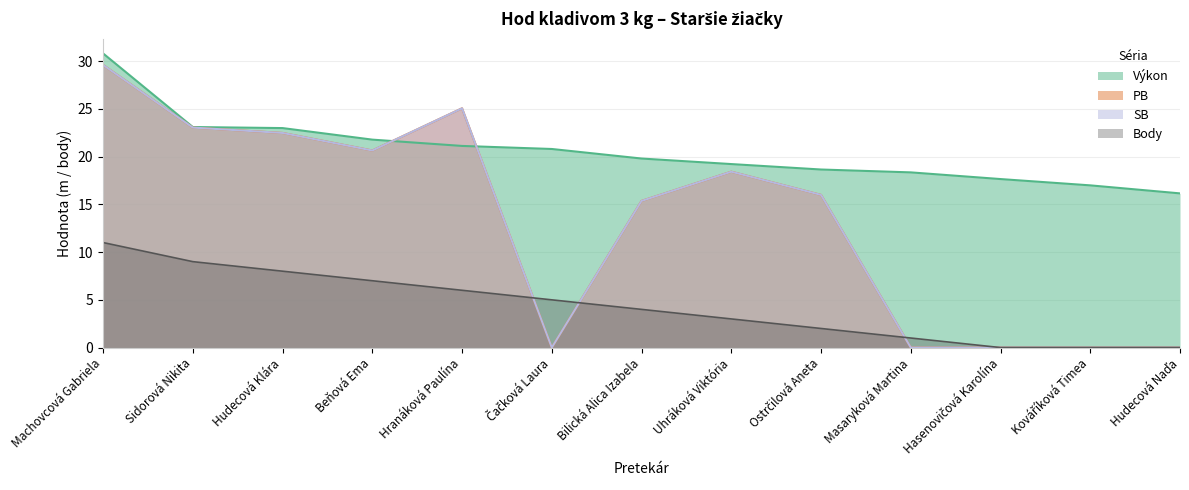

What is the label of the 2nd point from the left?

Sidorová Nikita